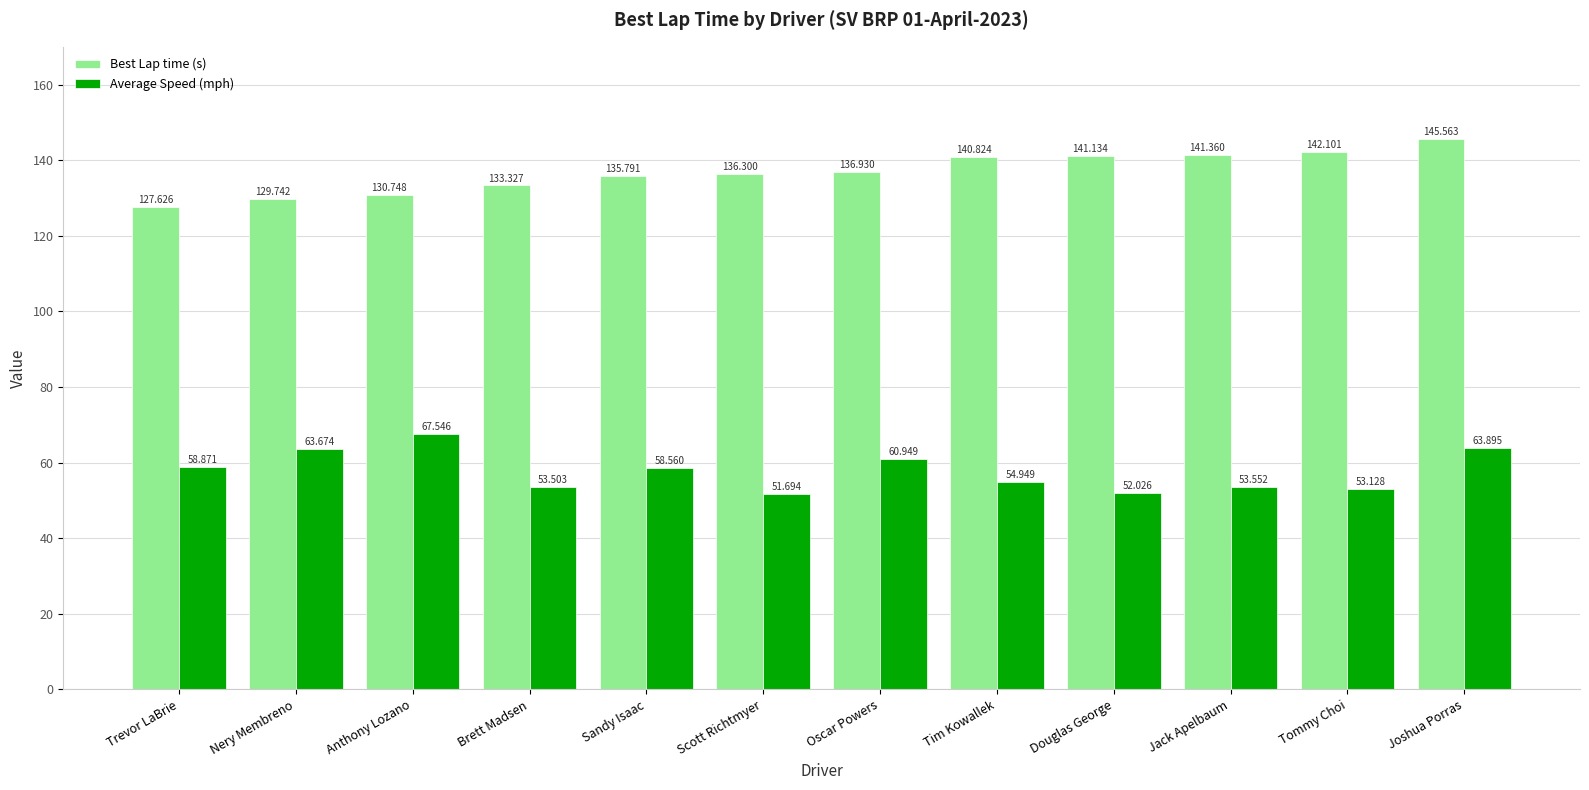

What is the label of the 3rd bar from the left?

Anthony Lozano